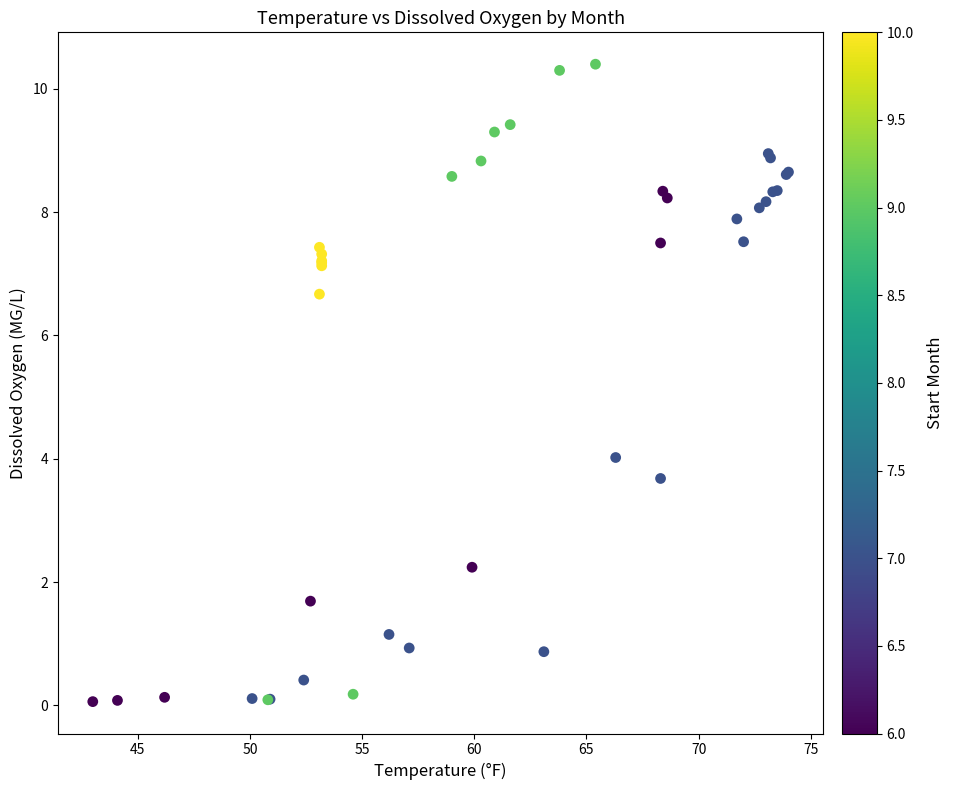

What Y value in the scatter plot is closest to 5?

4.0